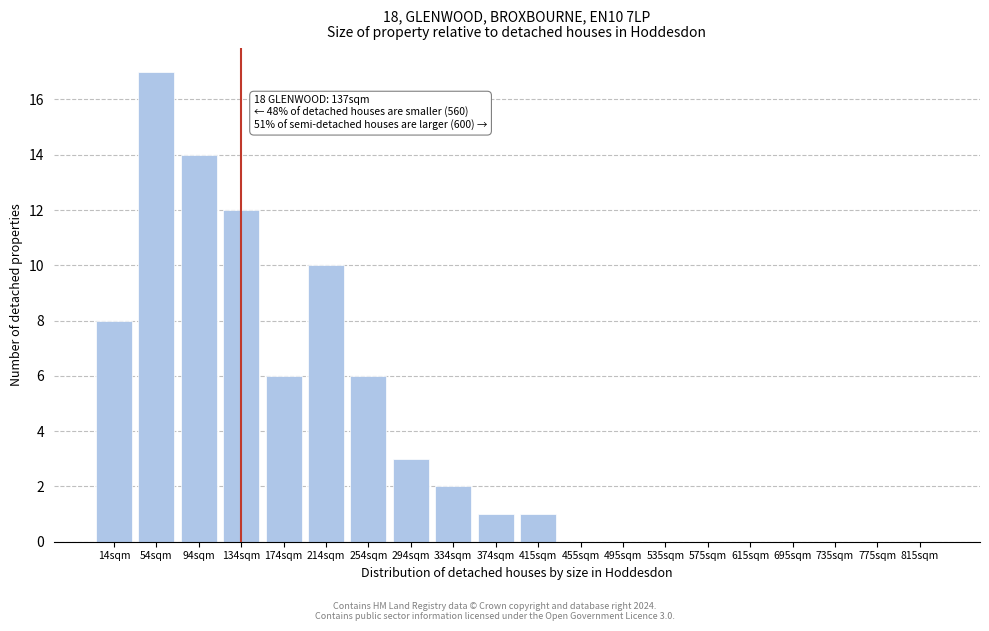

Reading left to right, extract all data points from this chart.

14sqm=8	54sqm=17	94sqm=14	134sqm=12	174sqm=6	214sqm=10	254sqm=6	294sqm=3	334sqm=2	374sqm=1	415sqm=1	455sqm=0	495sqm=0	535sqm=0	575sqm=0	615sqm=0	695sqm=0	735sqm=0	775sqm=0	815sqm=0